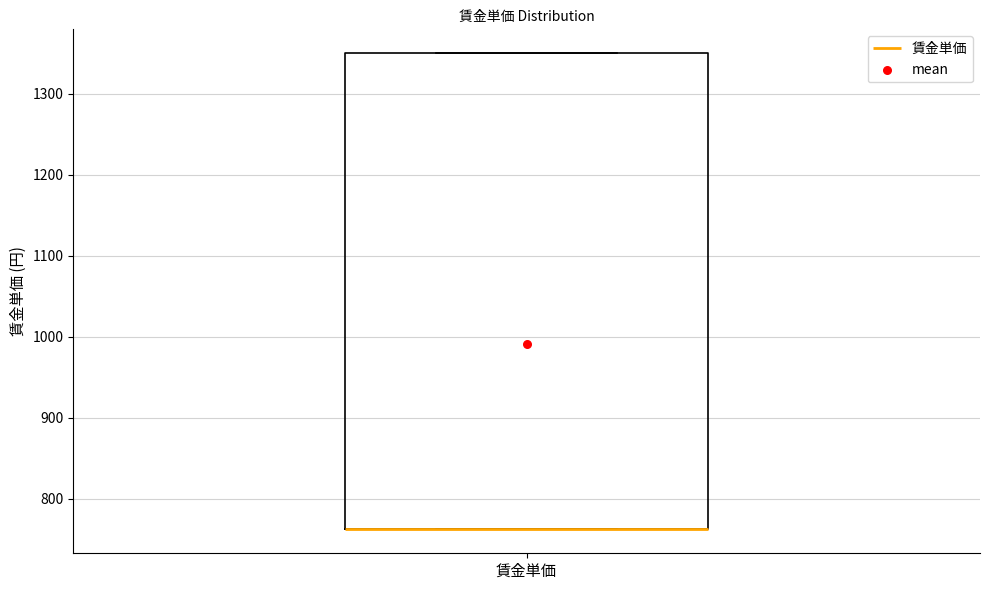

Where is the upper edge of the box for 賃金単価 on the y-axis? The values are not printed on the chart, so give them approximately, as read against the axis.

1350